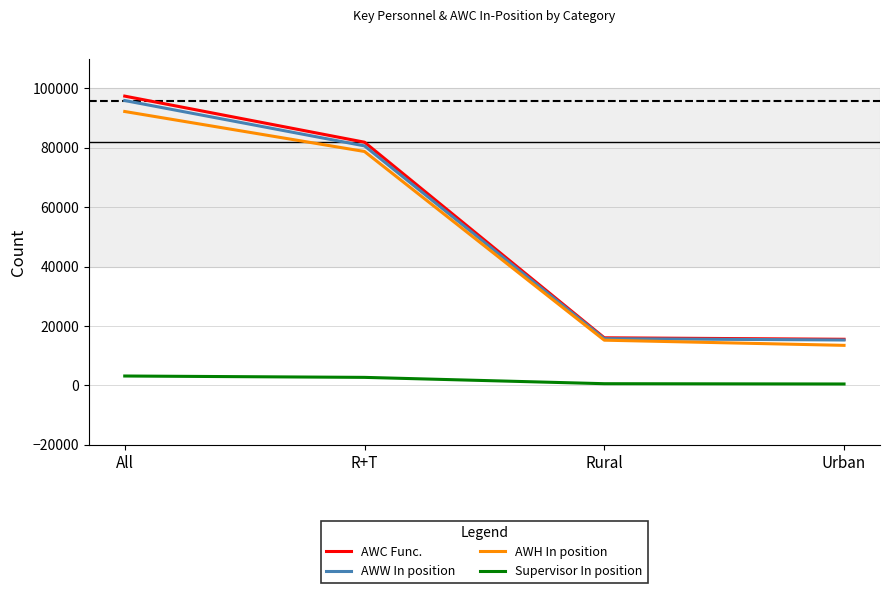

What are all the series names shown in the legend?

AWC Func., AWW In position, AWH In position, Supervisor In position